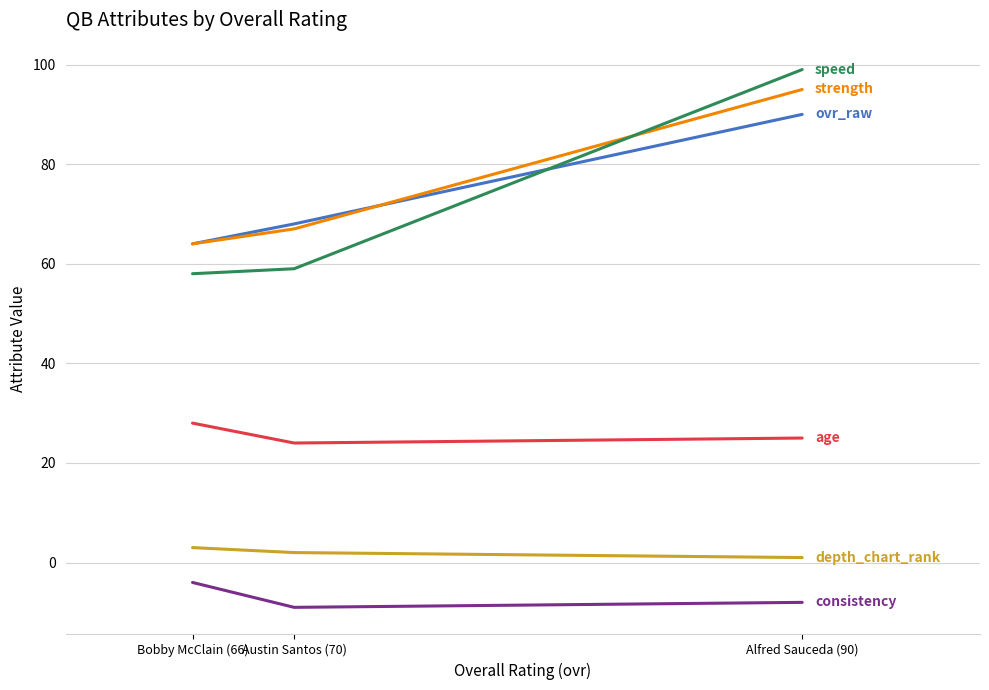

Count the consistency values in the range -9 to -4.

3